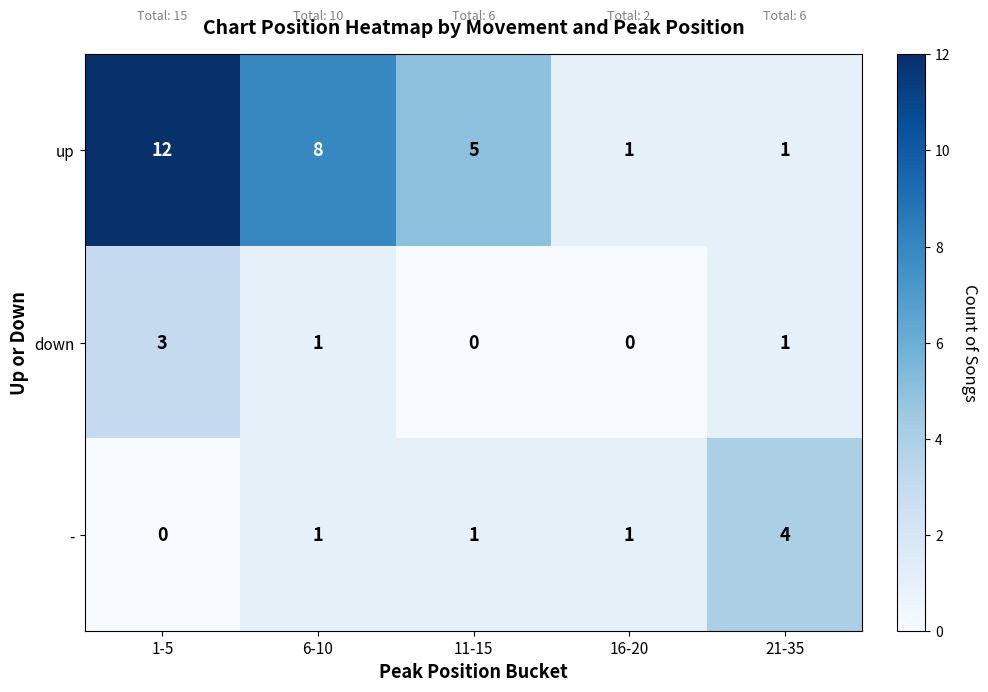

What is the difference between the maximum and second lowest values in the - series?

3